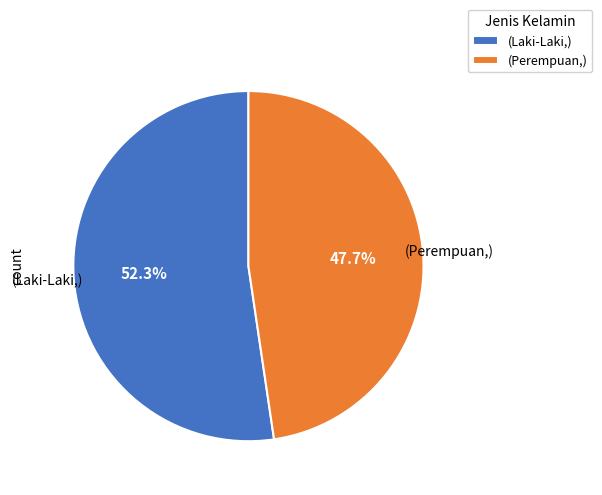

What portion of the pie excludes (Laki-Laki,)?

47.7%